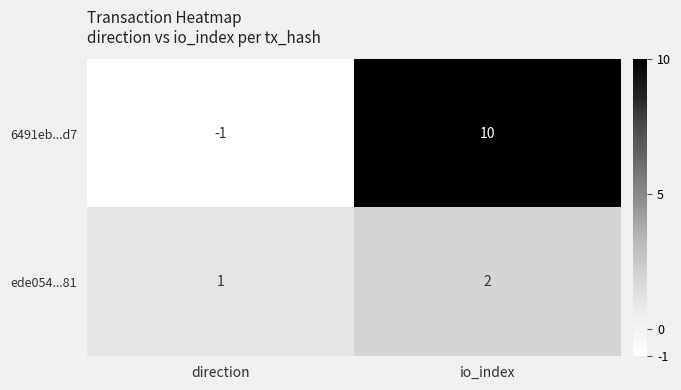

List the labels in order of ede054...81 value, smallest first.

direction, io_index